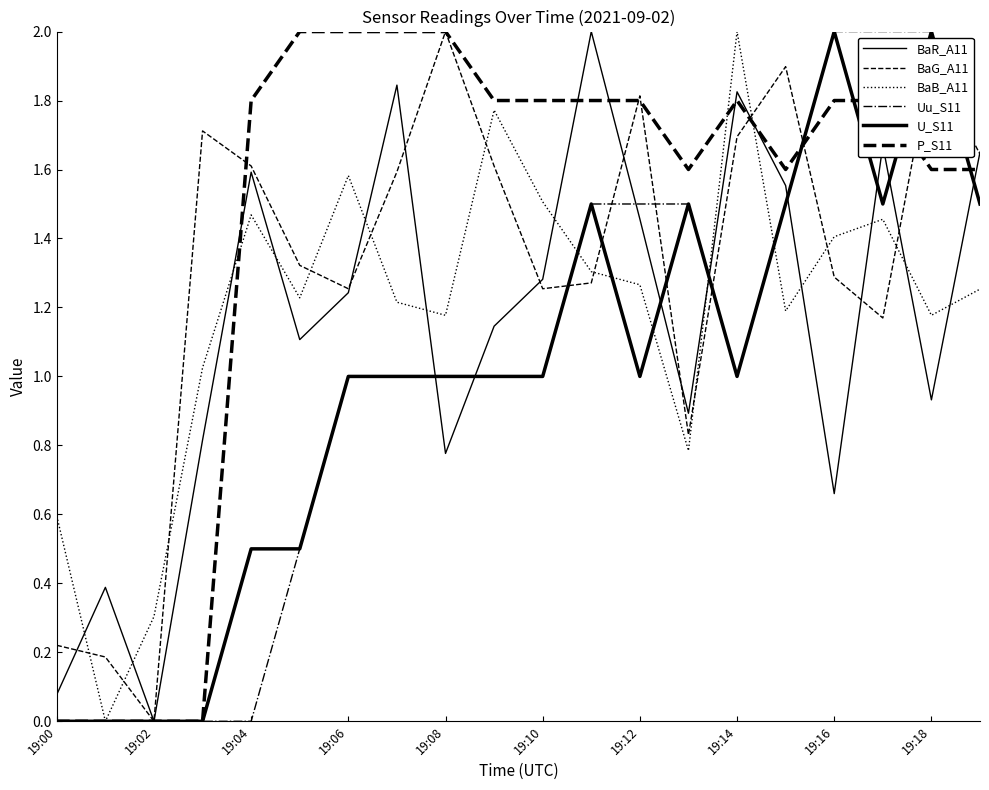

Does the chart have visible grid lines?

No